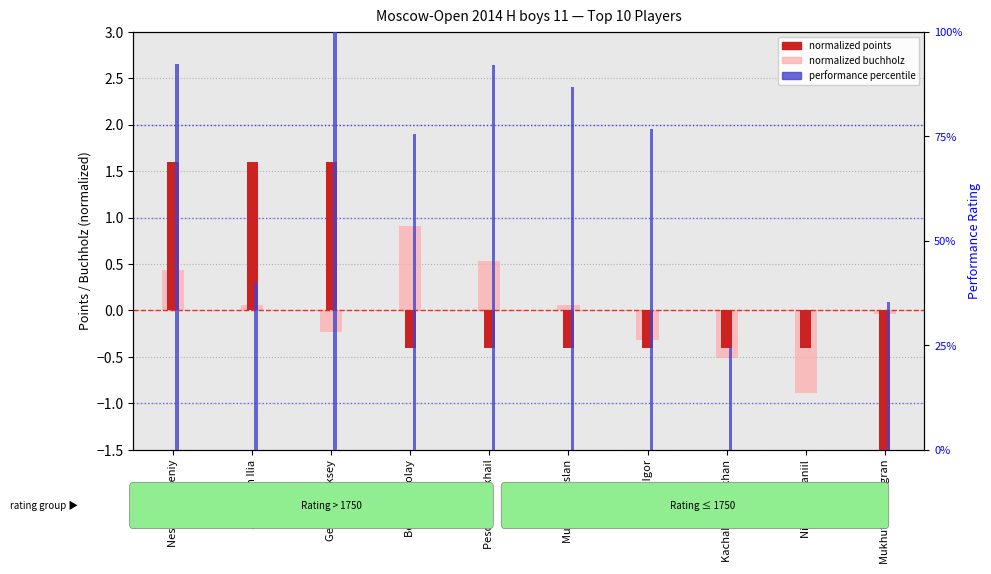

What is the lowest value of the normalized buchholz series?

-0.9